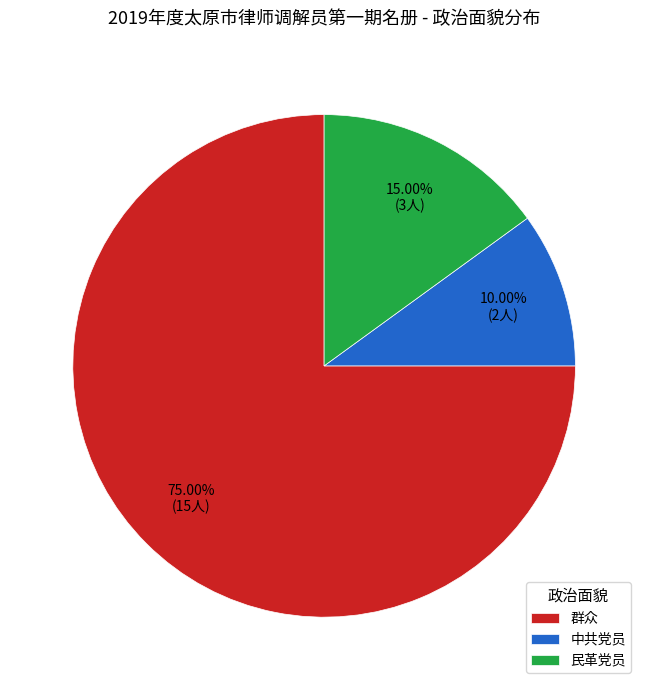

What portion of the pie excludes 民革党员?

85.0%